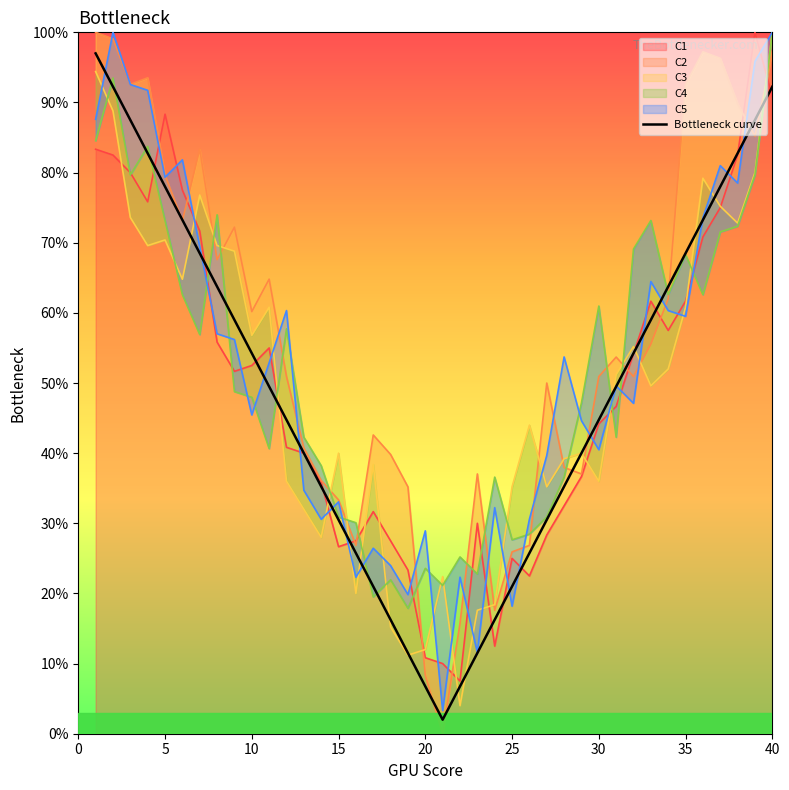

Reading right to left, extract all data points from this chart.

92.2	87.5	82.8	78.0	73.2	68.5	63.8	59.0	54.3	49.5	44.8	40.0	35.2	30.5	25.8	21.0	16.2	11.5	6.8	2.0	6.8	11.5	16.2	21.0	25.8	30.5	35.2	40.0	44.8	49.5	54.3	59.0	63.8	68.5	73.2	78.0	82.8	87.5	92.2	97.0